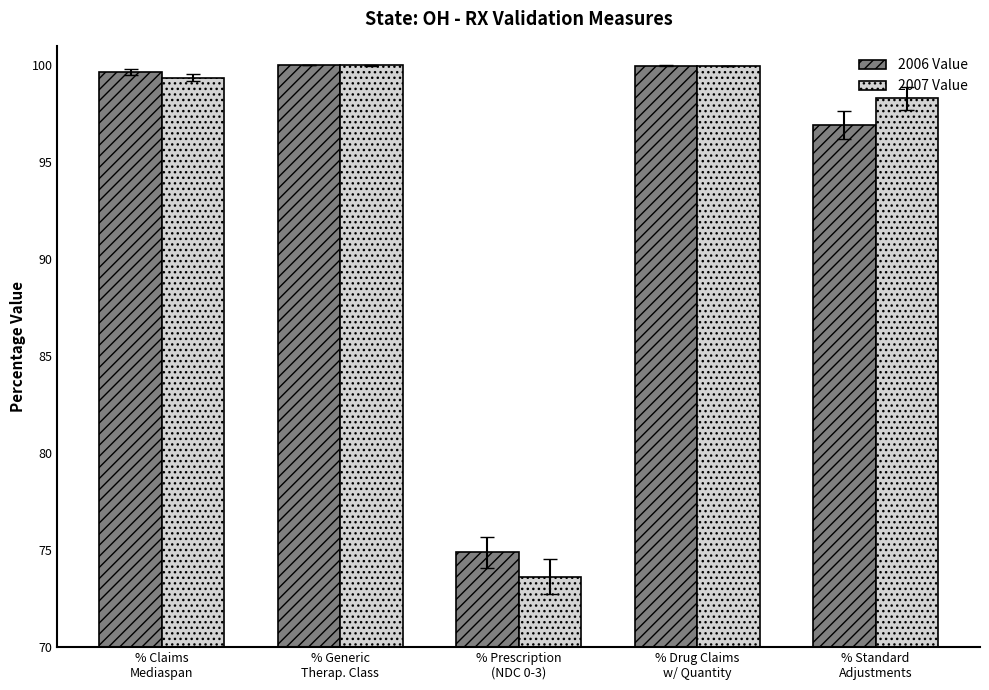

Which series changed the most between % Prescription
(NDC 0-3) and % Standard
Adjustments?

2007 Value